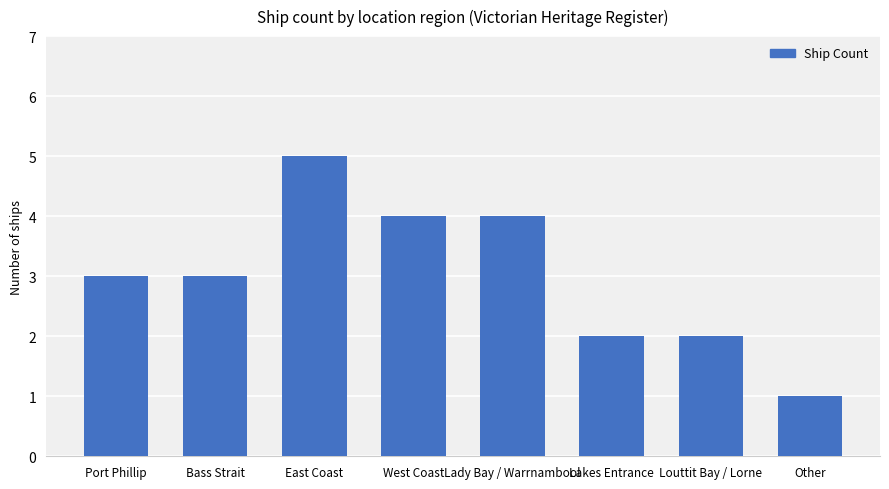

What is the value of the 3rd bar from the left?

5